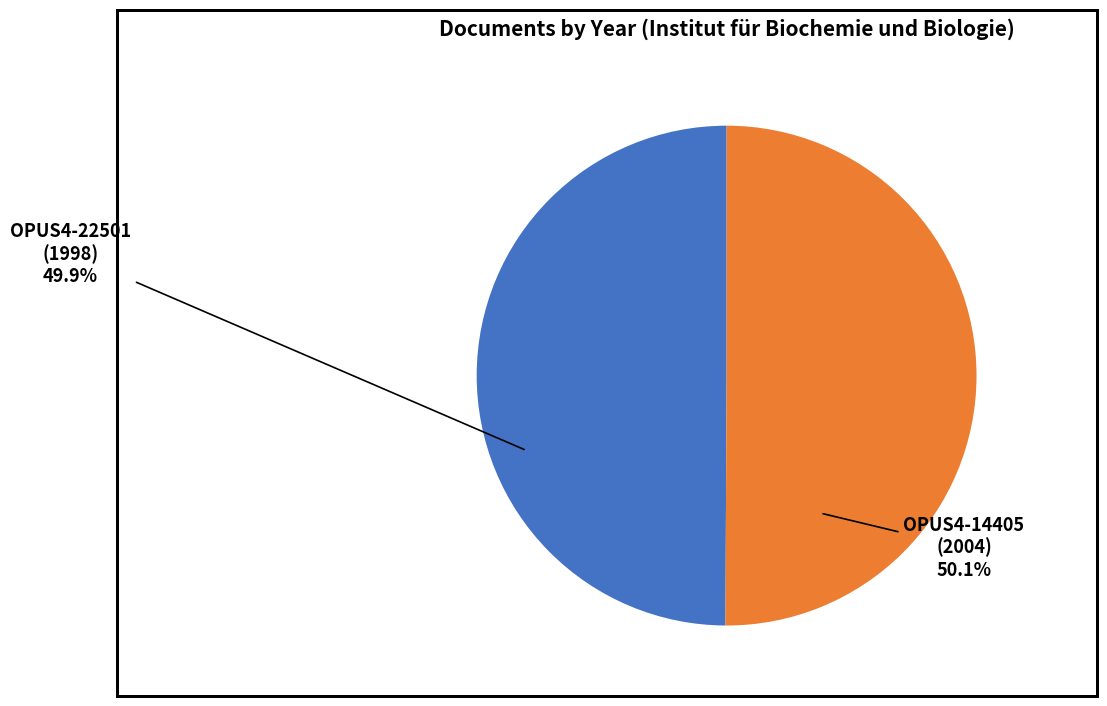

How many slices are in this pie chart?

2